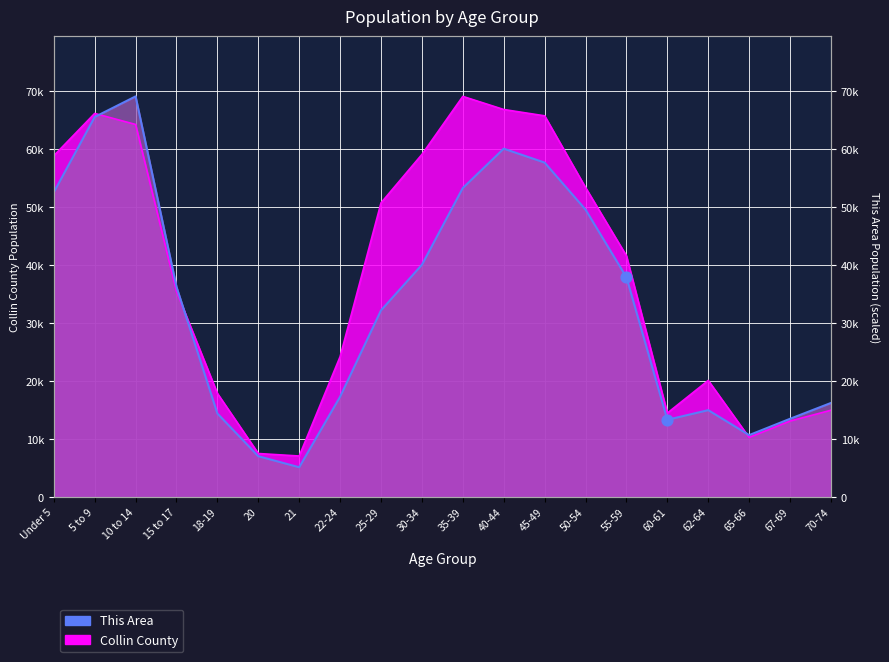

What is the total value across all series at Under 5?

111385.9